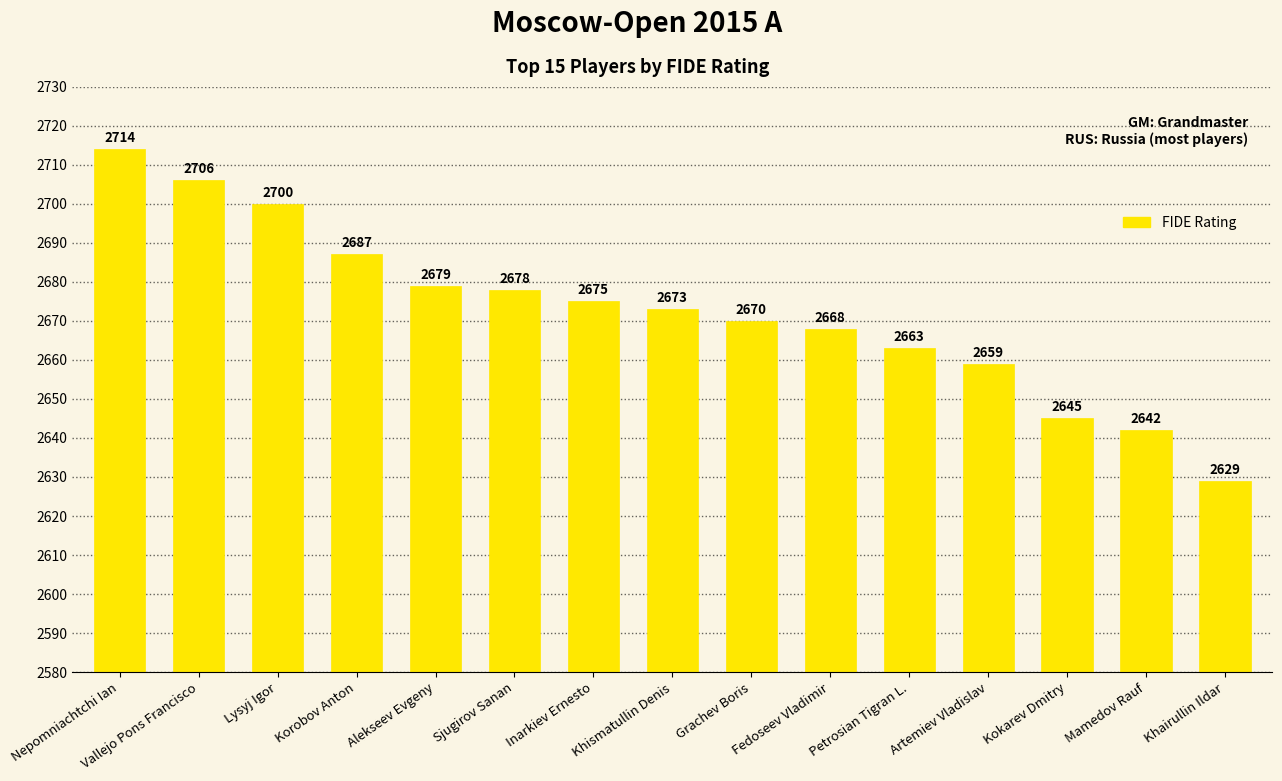

Which has a higher value, Korobov Anton or Lysyj Igor?

Lysyj Igor